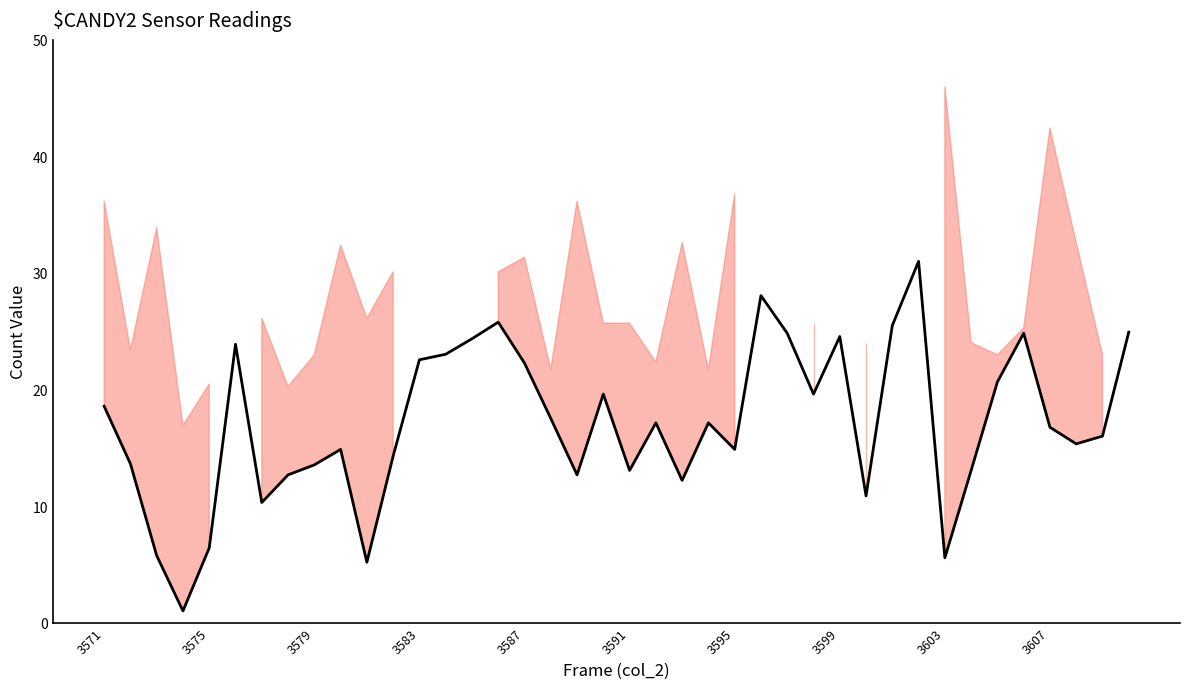

Reading right to left, transcribe all the data shown in this chart.

24.9	16.0	15.3	16.8	24.8	20.7	13.1	5.6	31.0	25.5	10.9	24.5	19.6	24.8	28.1	14.9	17.1	12.2	17.1	13.1	19.6	12.7	17.5	22.3	25.8	24.4	23.0	22.6	14.3	5.2	14.9	13.5	12.7	10.3	23.9	6.4	1.0	5.7	13.6	18.6